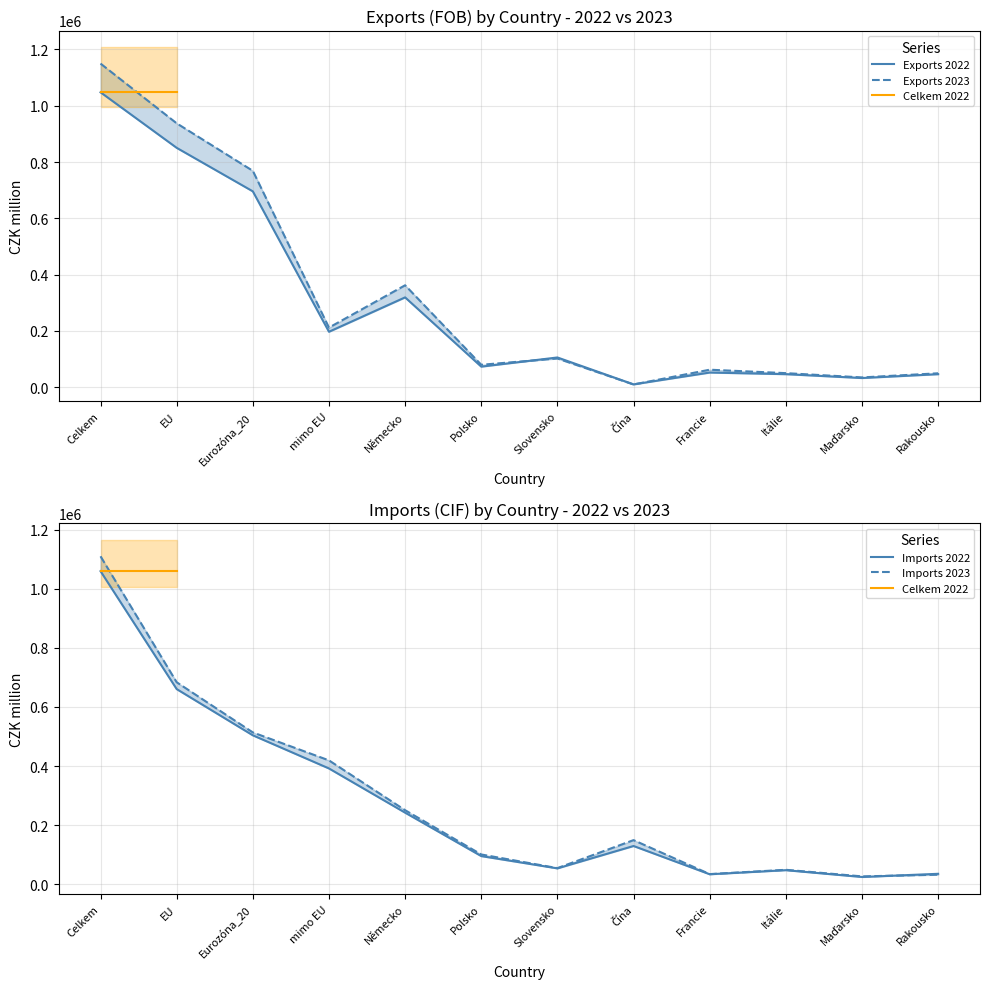

What is the highest value of the Exports 2023 series?

1149813